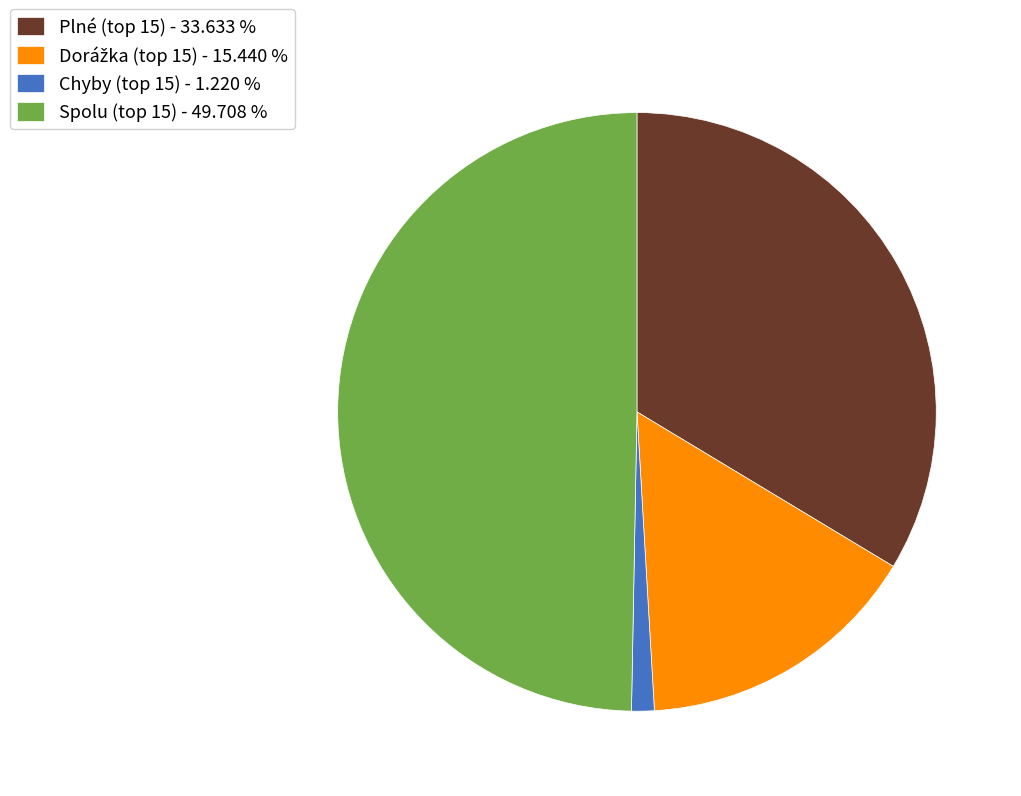

Does any single category account for the majority?

No